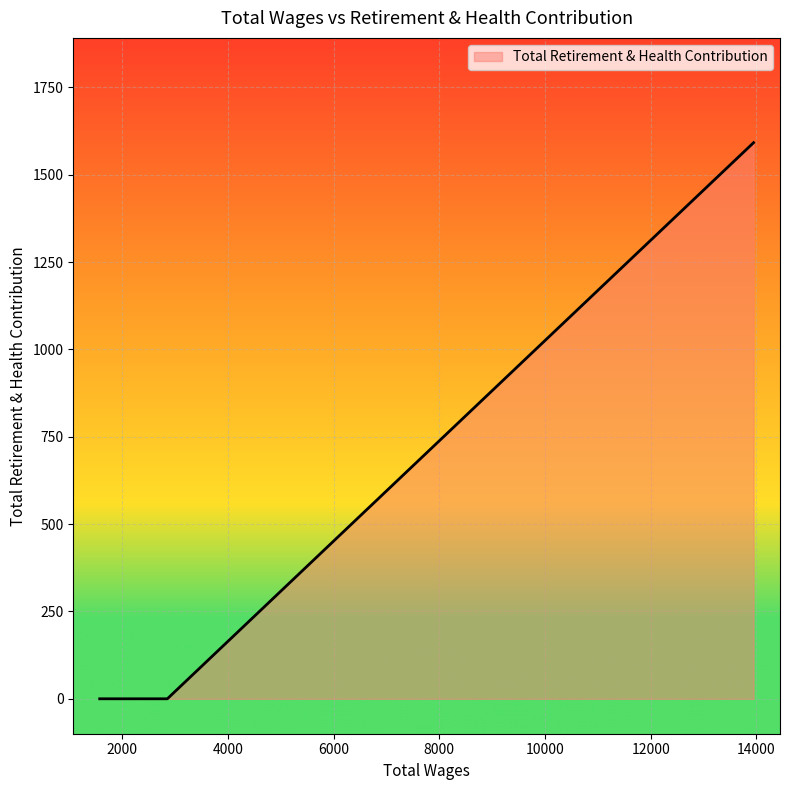

What is the difference between the maximum and minimum values?

1592